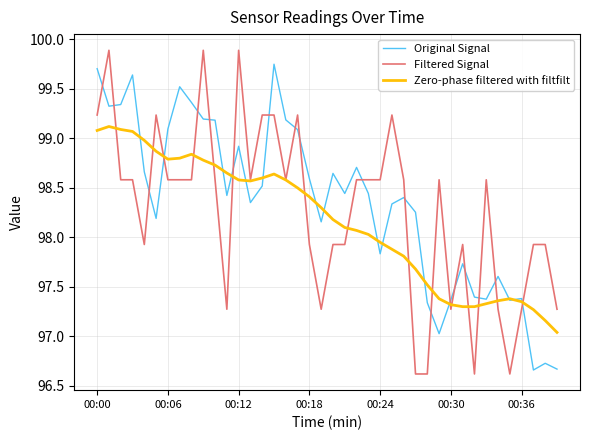

How many times do Filtered Signal and Original Signal cross each other?

19